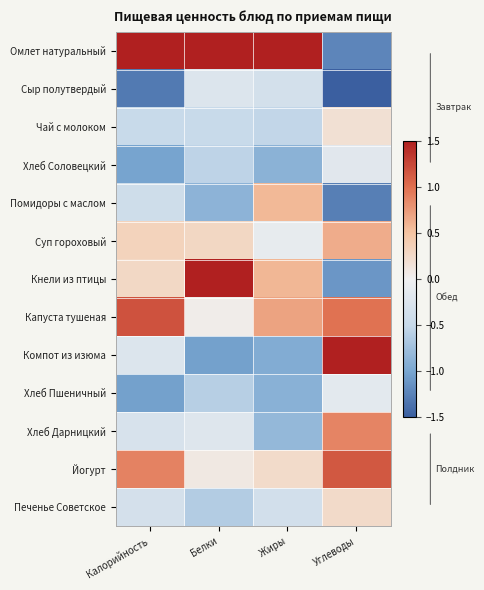

Reading left to right, extract all data points from this chart.

Омлет натуральный: Калорийность=2.5	Белки=2.7	Жиры=2.8	Углеводы=-1.2
Сыр полутвердый: Калорийность=-1.3	Белки=-0.2	Жиры=-0.4	Углеводы=-1.7
Чай с молоком: Калорийность=-0.5	Белки=-0.5	Жиры=-0.5	Углеводы=0.2
Хлеб Соловецкий: Калорийность=-1.0	Белки=-0.6	Жиры=-0.9	Углеводы=-0.2
Помидоры с маслом: Калорийность=-0.4	Белки=-0.9	Жиры=0.6	Углеводы=-1.3
Суп гороховый: Калорийность=0.3	Белки=0.3	Жиры=-0.1	Углеводы=0.6
Кнели из птицы: Калорийность=0.3	Белки=1.5	Жиры=0.6	Углеводы=-1.1
Капуста тушеная: Калорийность=1.2	Белки=0.0	Жиры=0.7	Углеводы=1.0
Компот из изюма: Калорийность=-0.2	Белки=-1.0	Жиры=-0.9	Углеводы=1.5
Хлеб Пшеничный: Калорийность=-1.0	Белки=-0.6	Жиры=-0.9	Углеводы=-0.2
Хлеб Дарницкий: Калорийность=-0.3	Белки=-0.2	Жиры=-0.8	Углеводы=0.9
Йогурт: Калорийность=0.9	Белки=0.1	Жиры=0.2	Углеводы=1.1
Печенье Советское: Калорийность=-0.3	Белки=-0.6	Жиры=-0.4	Углеводы=0.2